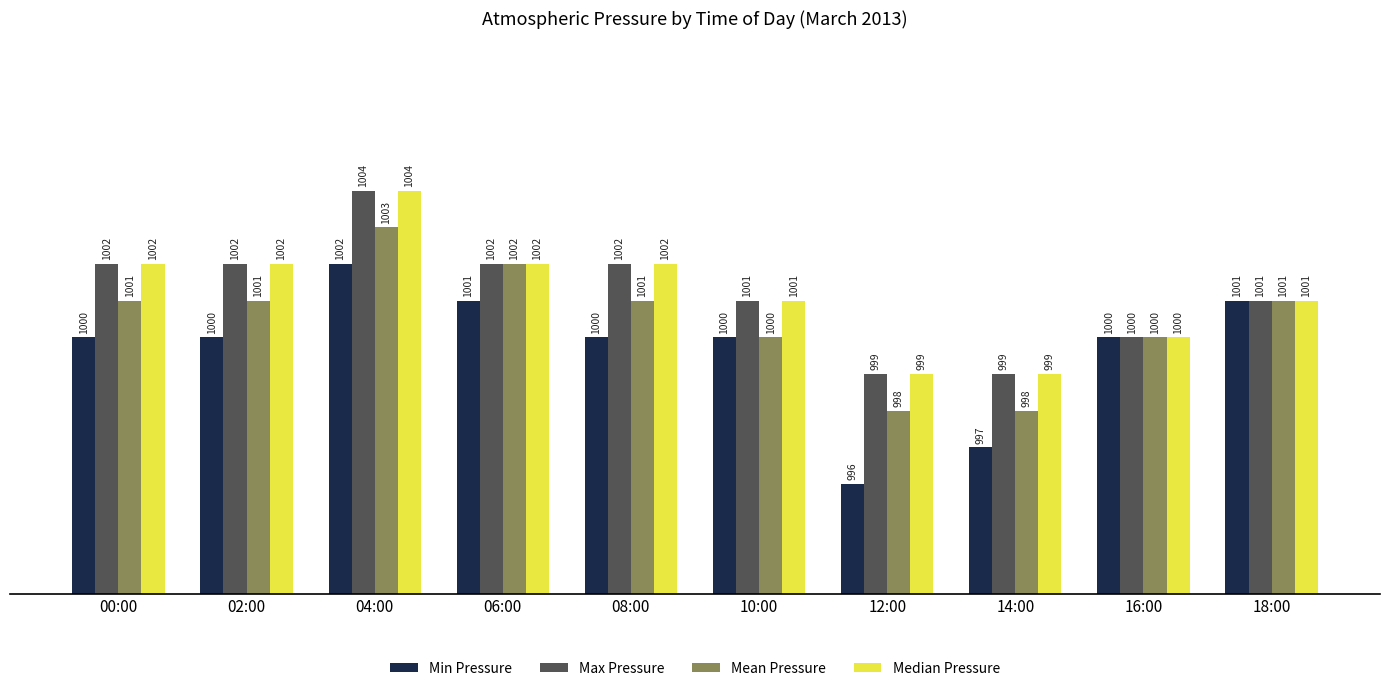

Reading left to right, transcribe all the data shown in this chart.

Min Pressure: 00:00=1000	02:00=1000	04:00=1002	06:00=1001	08:00=1000	10:00=1000	12:00=996	14:00=997	16:00=1000	18:00=1001
Max Pressure: 00:00=1002	02:00=1002	04:00=1004	06:00=1002	08:00=1002	10:00=1001	12:00=999	14:00=999	16:00=1000	18:00=1001
Mean Pressure: 00:00=1001	02:00=1001	04:00=1003	06:00=1002	08:00=1001	10:00=1000	12:00=998	14:00=998	16:00=1000	18:00=1001
Median Pressure: 00:00=1002	02:00=1002	04:00=1004	06:00=1002	08:00=1002	10:00=1001	12:00=999	14:00=999	16:00=1000	18:00=1001